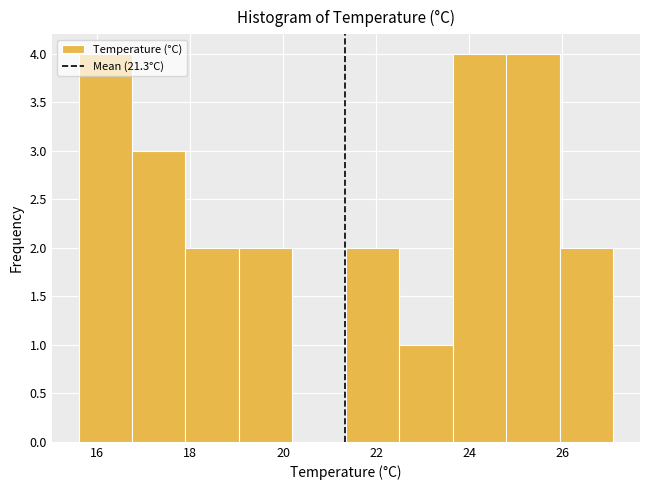

Reading left to right, list every bar in this chart as the range it spans on the x-axis followed by its height. Neither the bar edges nor the heights are printed on the chart, so give them approximately, as read against the axes.

15.60 to 16.75: 4
16.75 to 17.90: 3
17.90 to 19.05: 2
19.05 to 20.20: 2
20.20 to 21.35: 0
21.35 to 22.50: 2
22.50 to 23.65: 1
23.65 to 24.80: 4
24.80 to 25.95: 4
25.95 to 27.10: 2